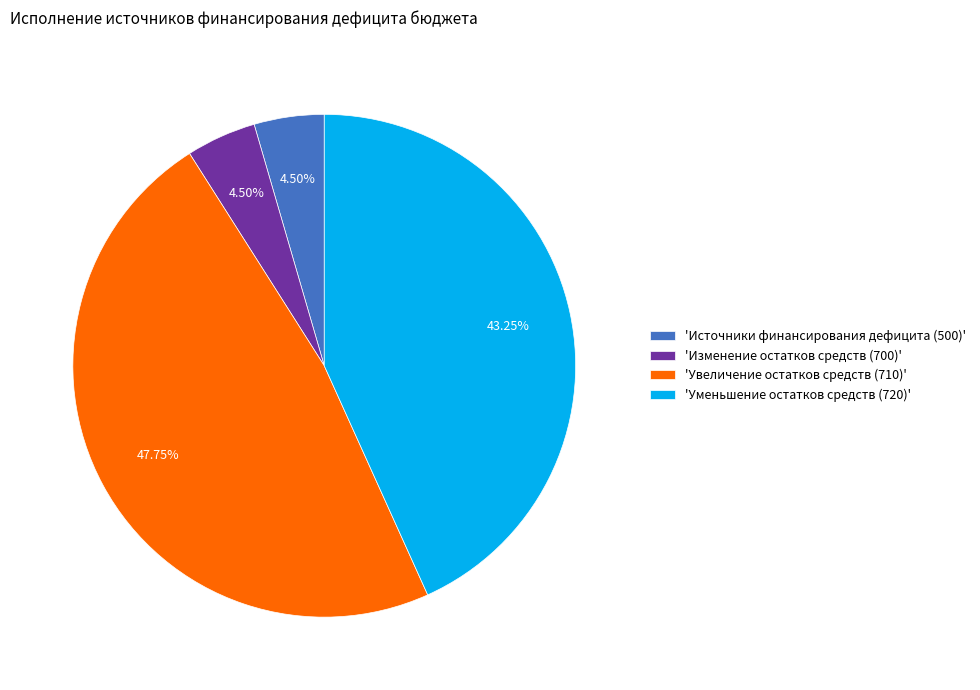

Between 'Увеличение остатков средств (710)' and 'Источники финансирования дефицита (500)', which is larger?

'Увеличение остатков средств (710)'